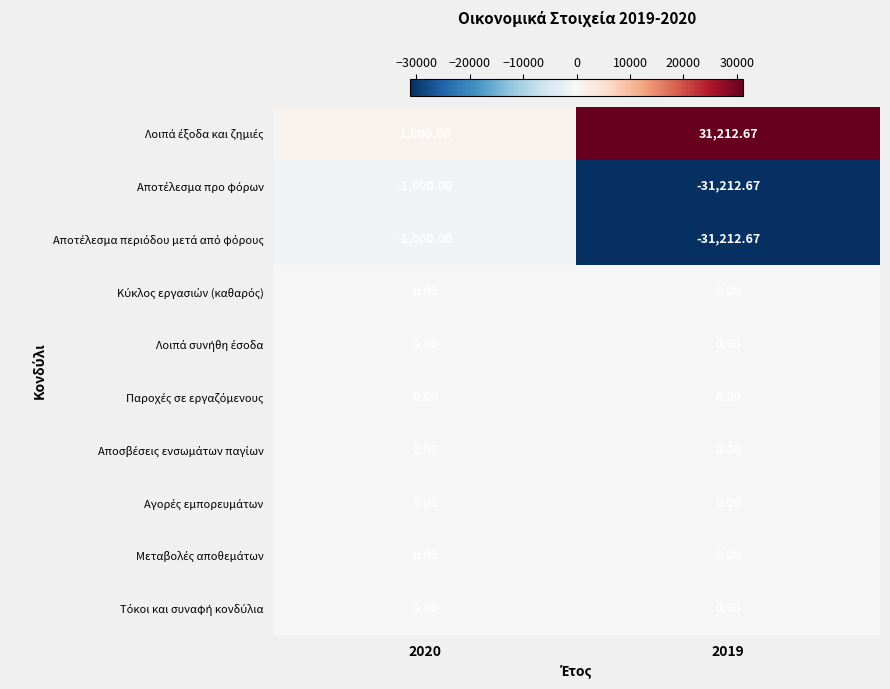

How many data points does each series have?

2